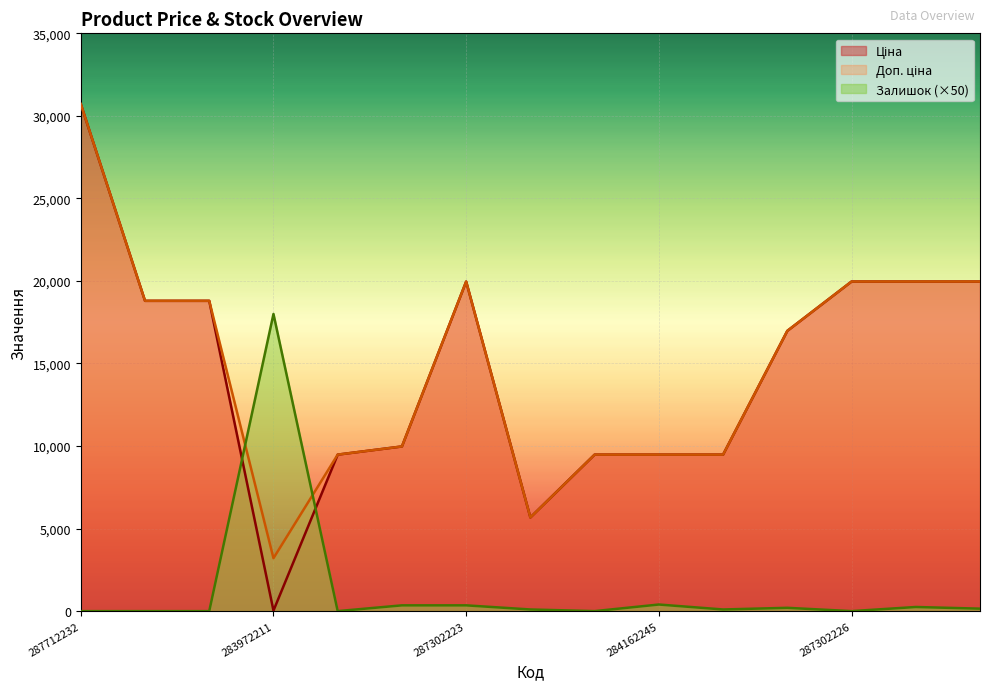

What is the total value across all series at 284162248?

18960.1